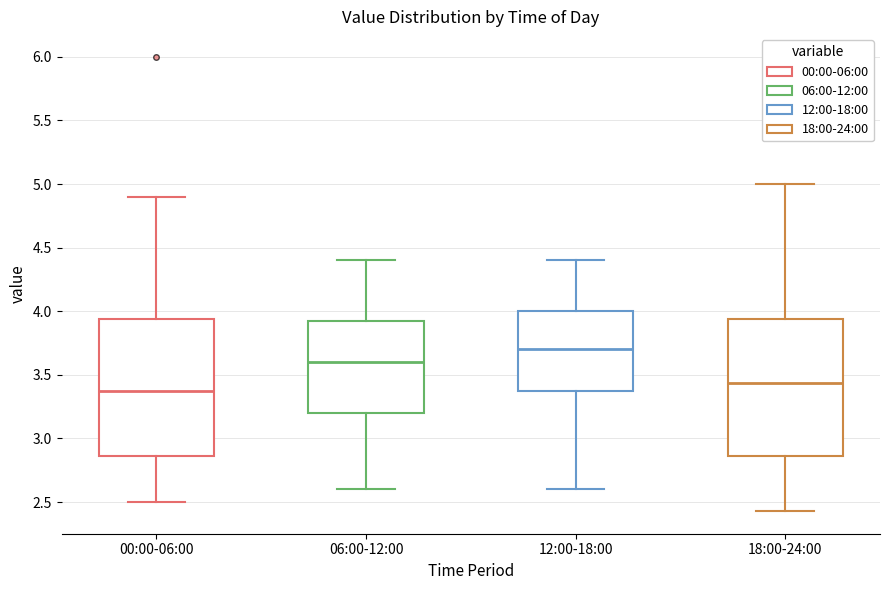

Reading left to right, read every box against the y-axis: the position of its median line, the range the box covers, and the ends of its whiskers. The values are not printed on the chart, so give them approximately, as read against the axis.

00:00-06:00: median 3.35, box 2.85 to 3.95, whiskers 2.50 to 4.90
06:00-12:00: median 3.60, box 3.20 to 3.95, whiskers 2.60 to 4.40
12:00-18:00: median 3.70, box 3.40 to 4.00, whiskers 2.60 to 4.40
18:00-24:00: median 3.45, box 2.85 to 3.95, whiskers 2.45 to 5.00